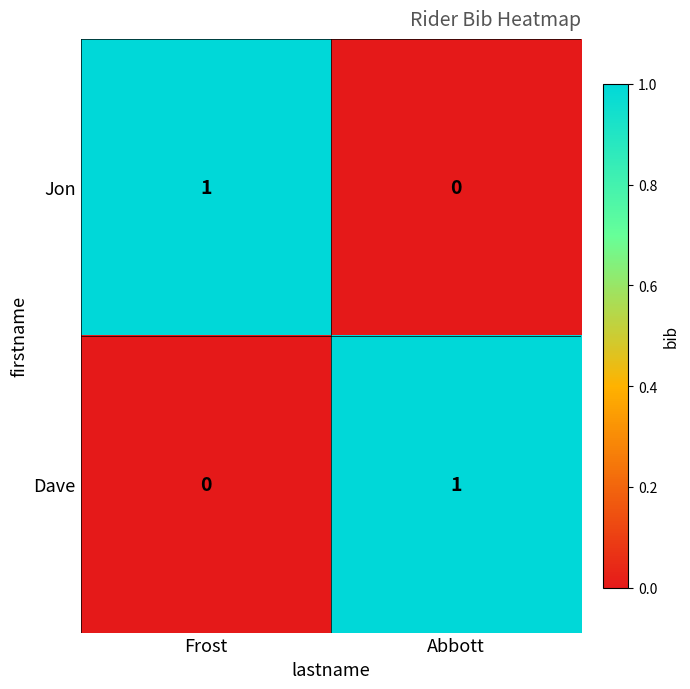

Reading left to right, extract all data points from this chart.

Jon: Frost=1	Abbott=0
Dave: Frost=0	Abbott=1